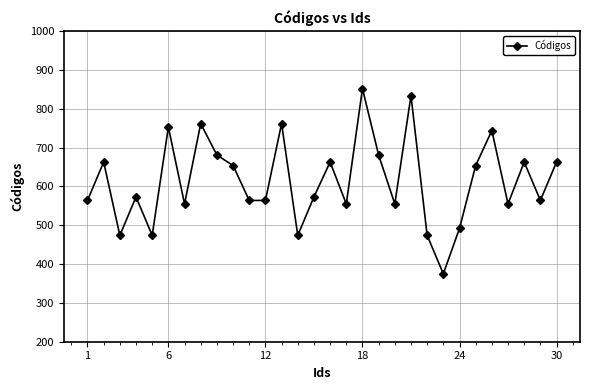

Reading left to right, extract all data points from this chart.

564	663	474	573	474	753	555	762	681	654	564	564	762	474	573	663	555	852	681	555	834	474	375	492	654	744	555	663	564	663